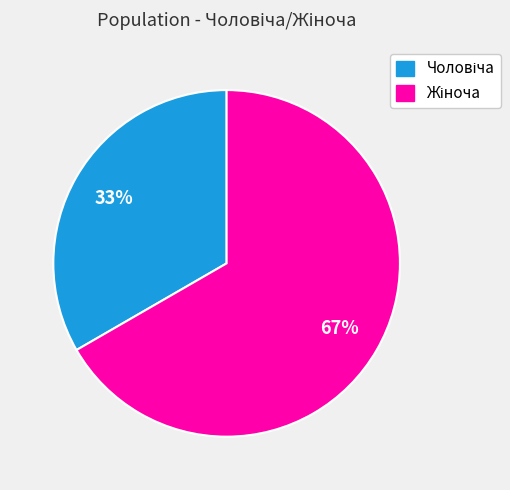

How many segments does this pie chart have?

2